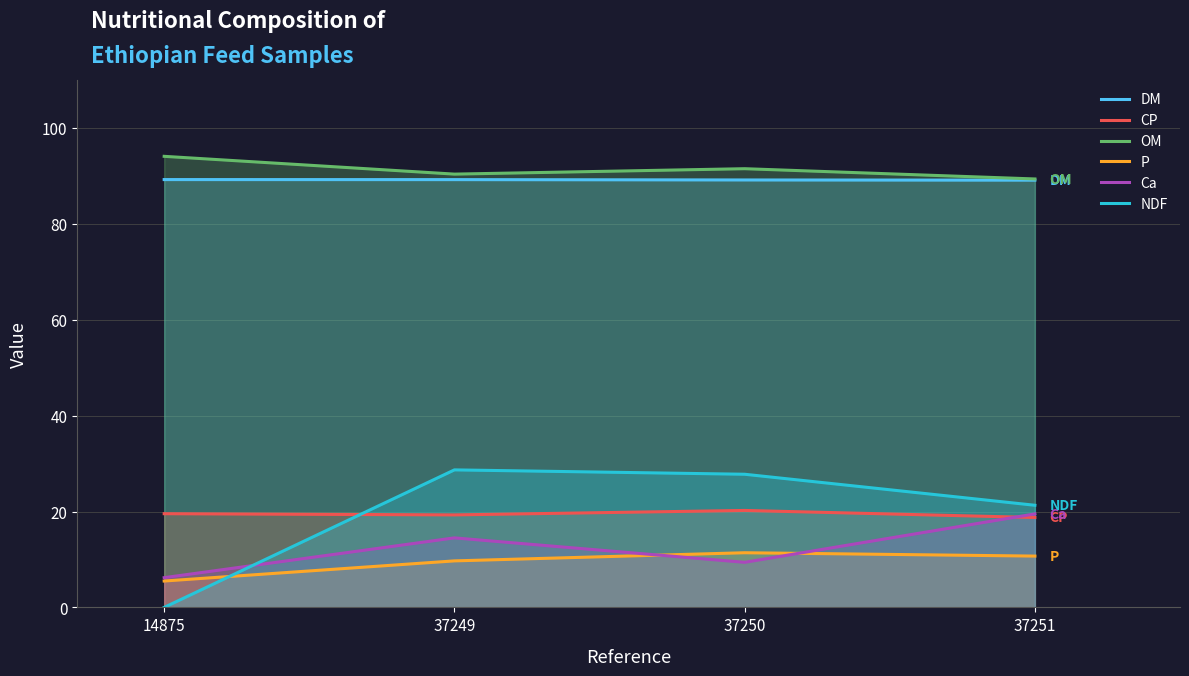

What is the spread (max minus min) of values at 37249?

80.7